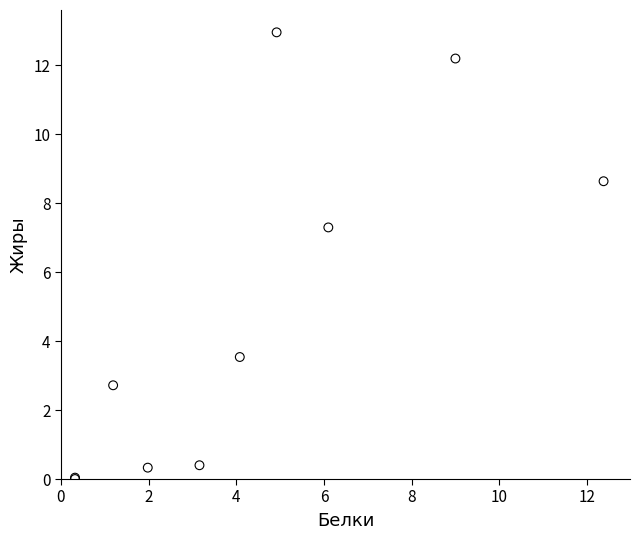

What Y value in the scatter plot is closest to 6?

7.3